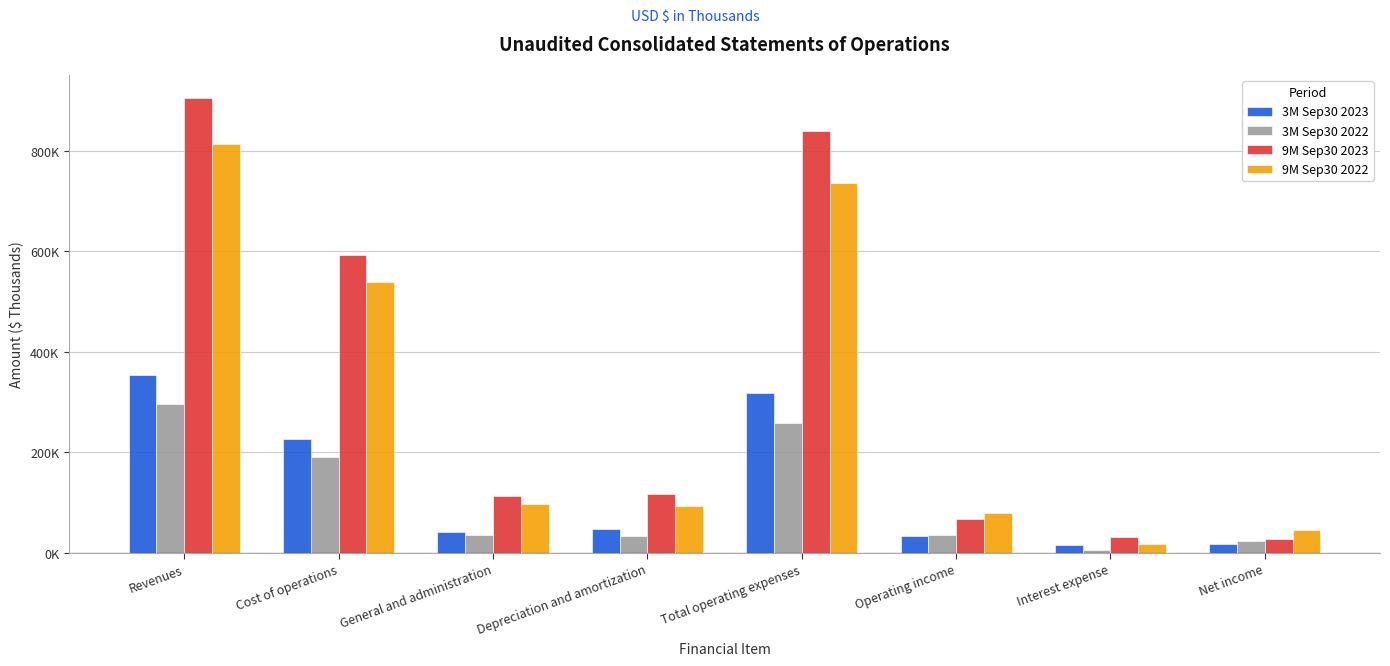

Reading left to right, extract all data points from this chart.

3M Sep30 2023: Revenues=352735	Cost of operations=226303	General and administration=41177	Depreciation and amortization=47736	Total operating expenses=318547	Operating income=34188	Interest expense=15748	Net income=18172
3M Sep30 2022: Revenues=295268	Cost of operations=190285	General and administration=34348	Depreciation and amortization=32527	Total operating expenses=258980	Operating income=36288	Interest expense=6177	Net income=22672
9M Sep30 2023: Revenues=904975	Cost of operations=592865	General and administration=112721	Depreciation and amortization=116095	Total operating expenses=837908	Operating income=67067	Interest expense=31708	Net income=27210
9M Sep30 2022: Revenues=812962	Cost of operations=538779	General and administration=97702	Depreciation and amortization=93106	Total operating expenses=734787	Operating income=78175	Interest expense=17078	Net income=44658